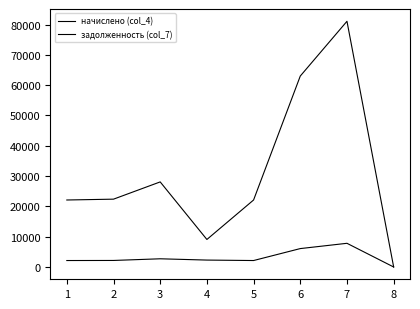

Where is the first local minimum for начислено (col_4)?

5